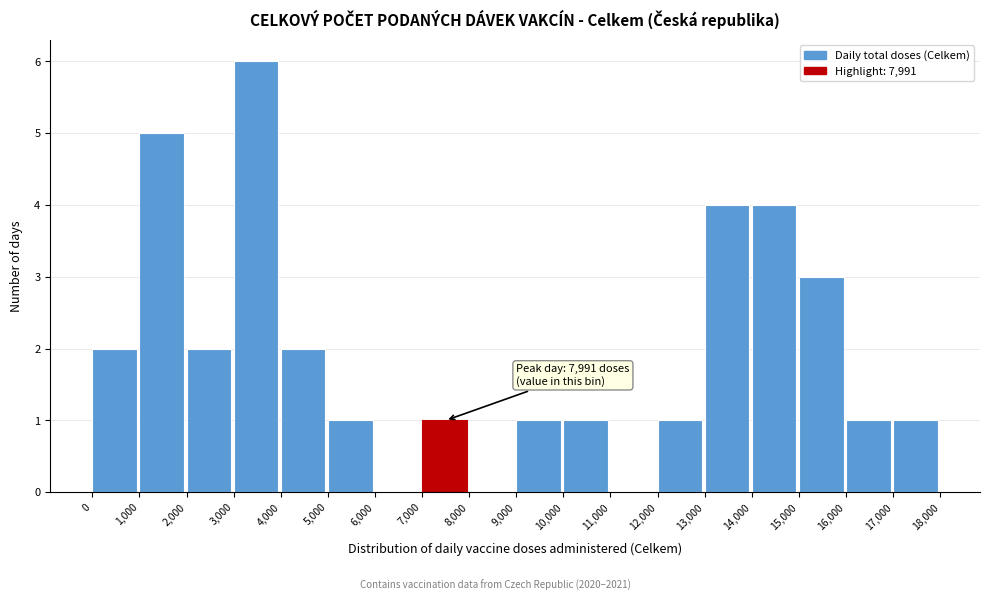

Over which range of the x-axis is the bar tallest?

3,000 to 4,000